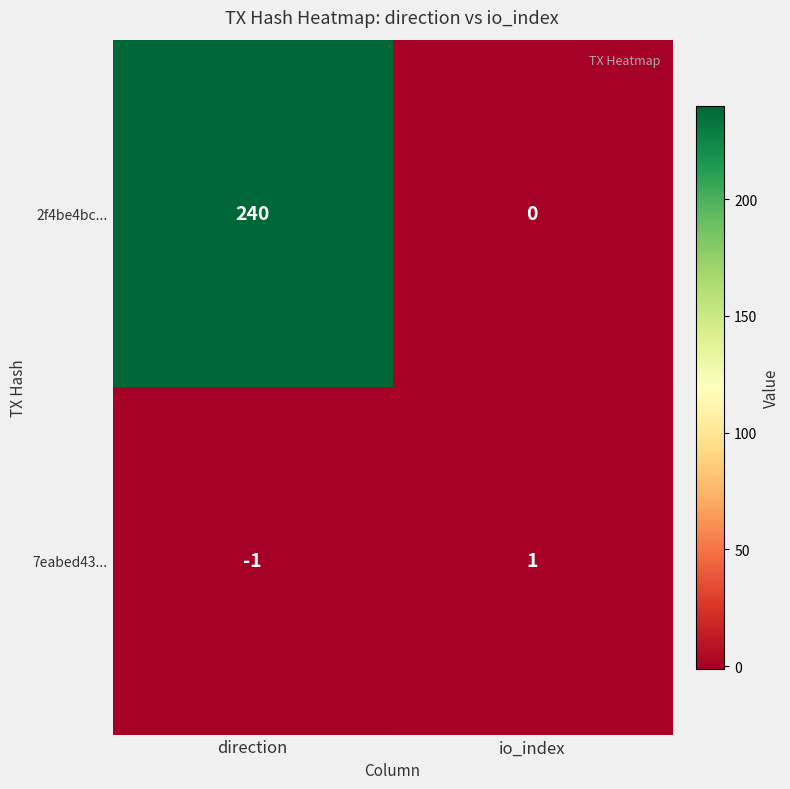

Reading left to right, list all the values displayed in this chart.

2f4be4bc...: direction=240	io_index=0
7eabed43...: direction=-1	io_index=1